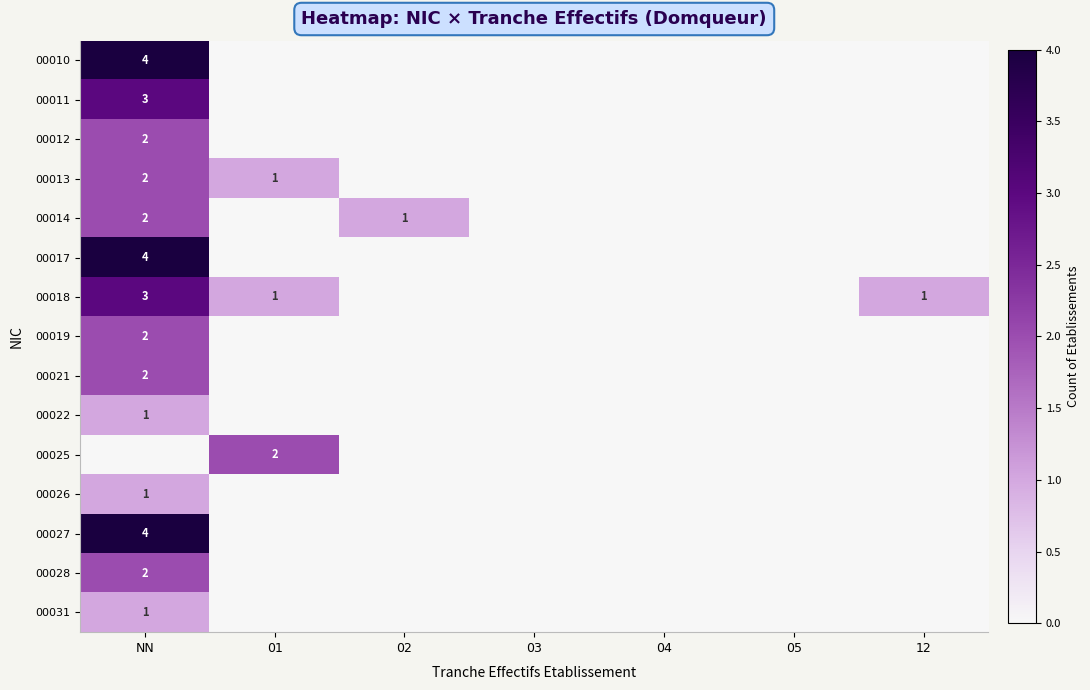

At how many categories does at least one series exceed 2?

1